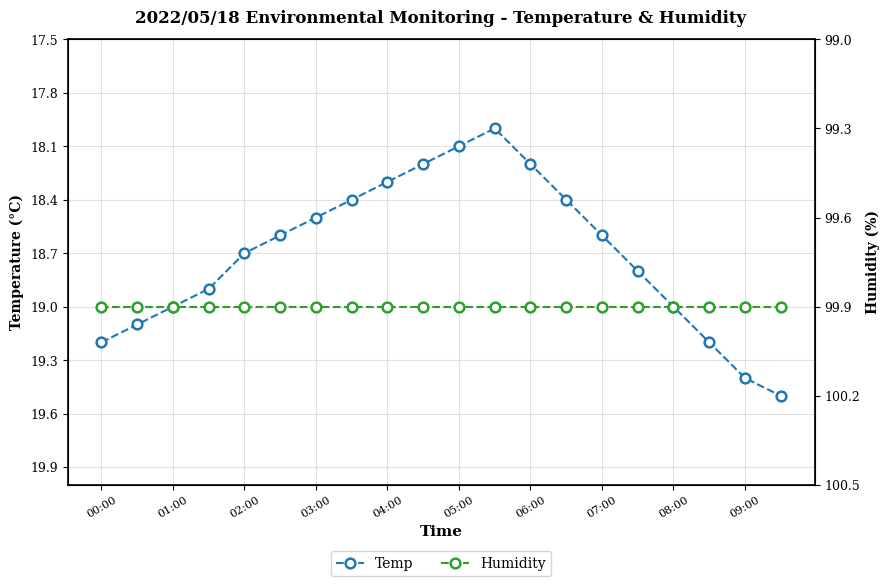

Reading left to right, list all the values displayed in this chart.

Temp: 19.2	19.1	19.0	18.9	18.7	18.6	18.5	18.4	18.3	18.2	18.1	18.0	18.2	18.4	18.6	18.8	19.0	19.2	19.4	19.5
Humidity: 99.9	99.9	99.9	99.9	99.9	99.9	99.9	99.9	99.9	99.9	99.9	99.9	99.9	99.9	99.9	99.9	99.9	99.9	99.9	99.9